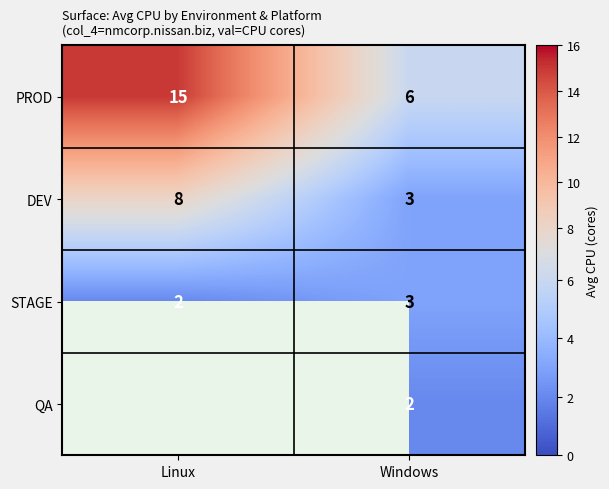

What is the spread (max minus min) of values at Windows?

4